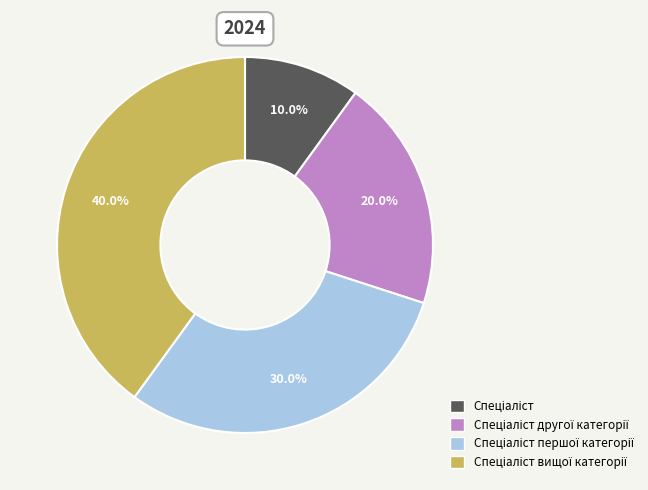

How many slices are in this pie chart?

4